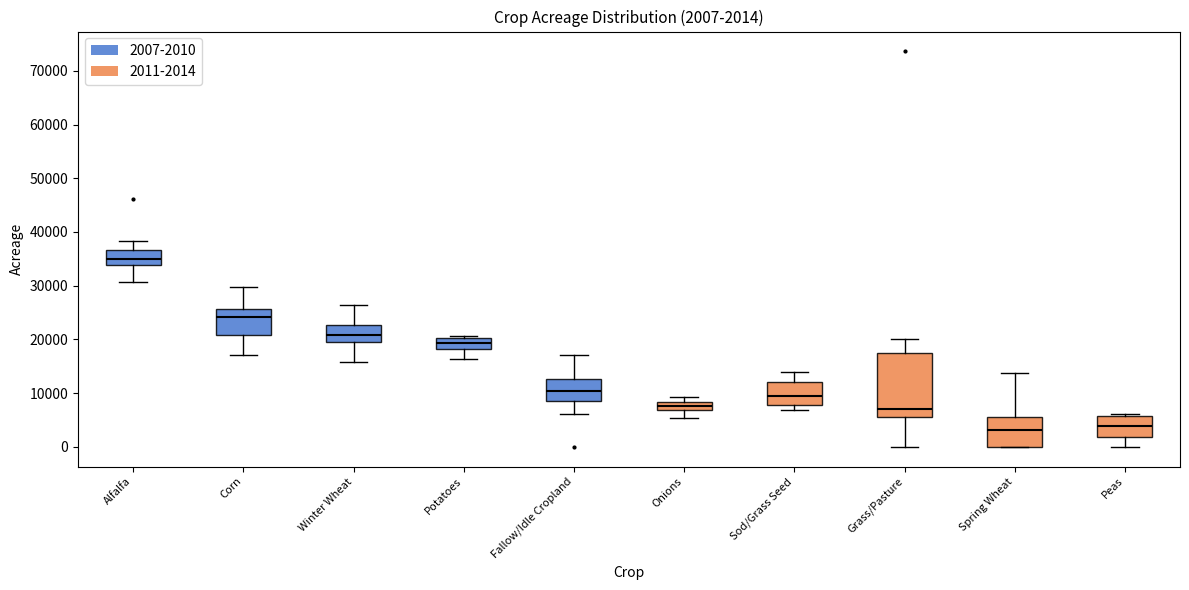

Which box's median line is the highest?

Alfalfa